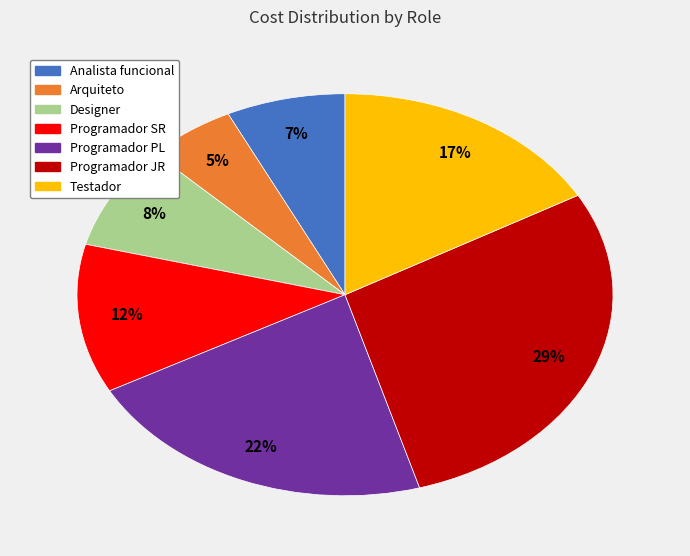

Rank the categories by value from lowest to highest.

Arquiteto, Analista funcional, Designer, Programador SR, Testador, Programador PL, Programador JR